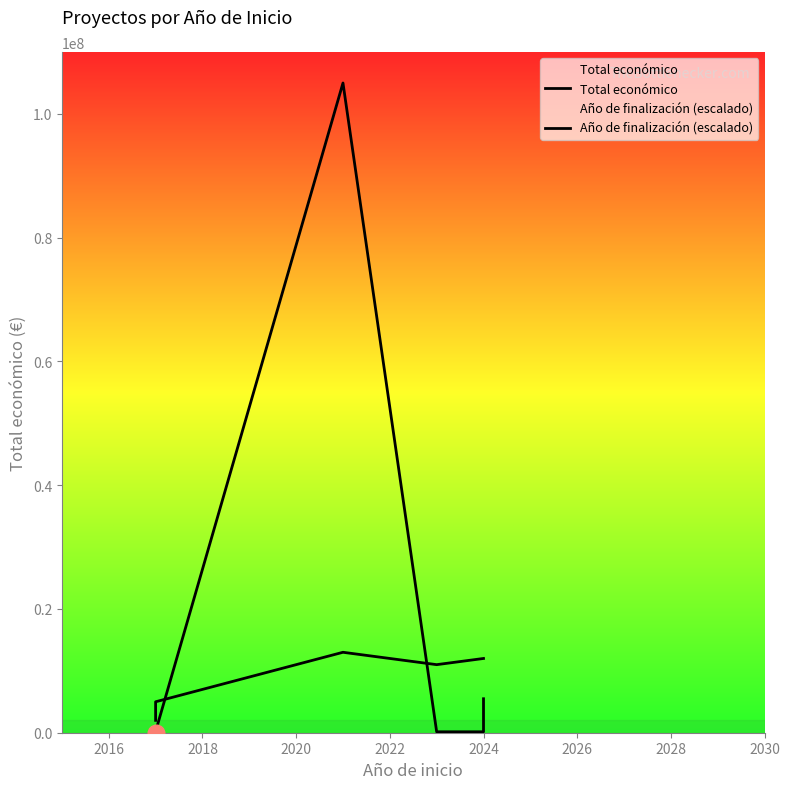

What is the difference between the Total económico values at 2016 and 2024?

400003